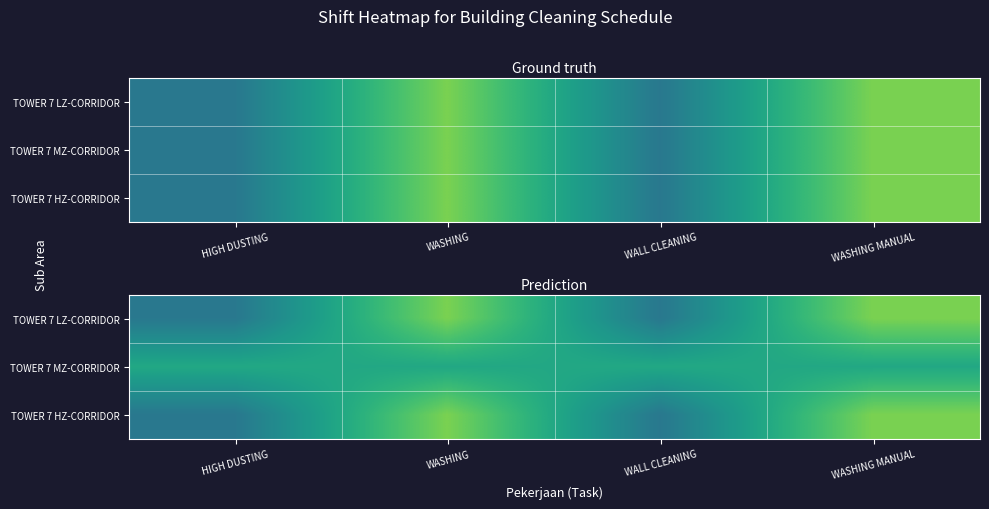

Which category has the highest value across all series?

WASHING